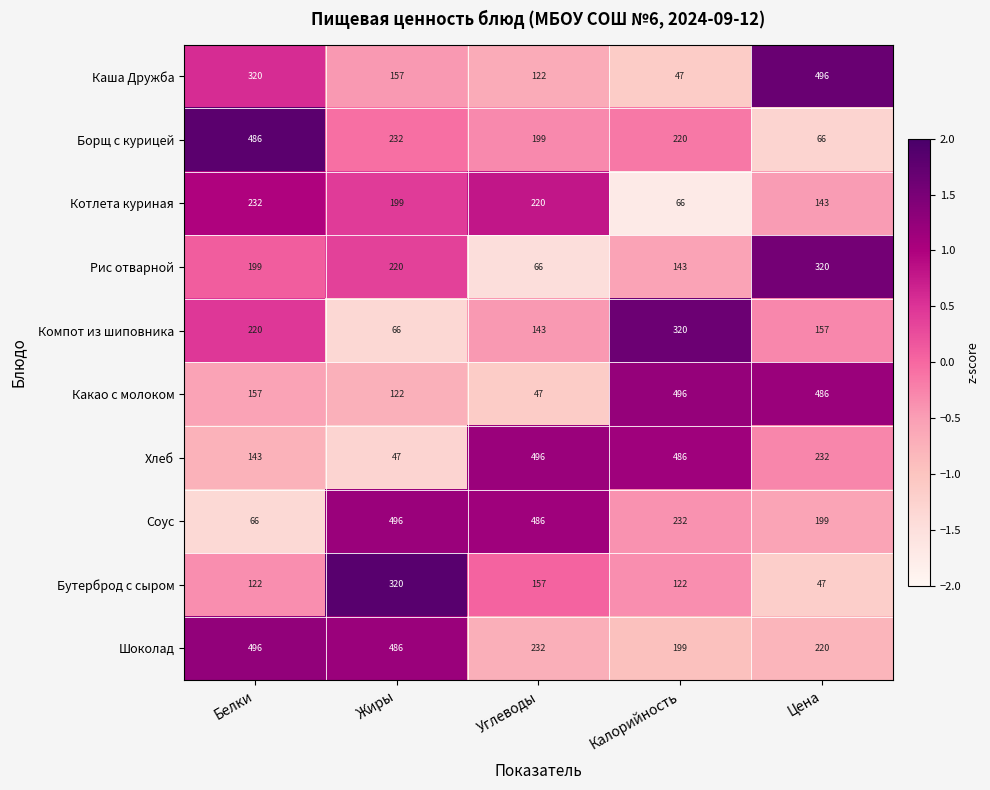

Where is Соус nearest to the value 281?

Калорийность